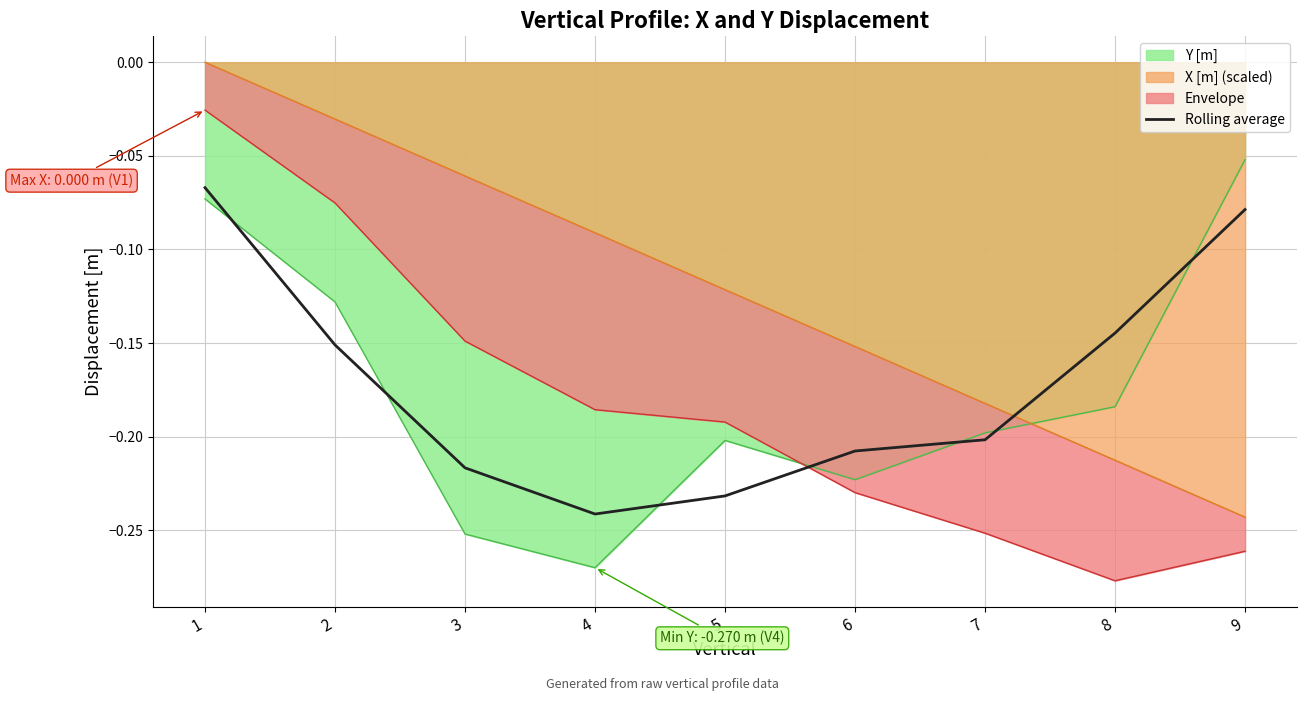

Rank the categories by value from highest to lowest.

1, 9, 8, 2, 7, 6, 3, 5, 4